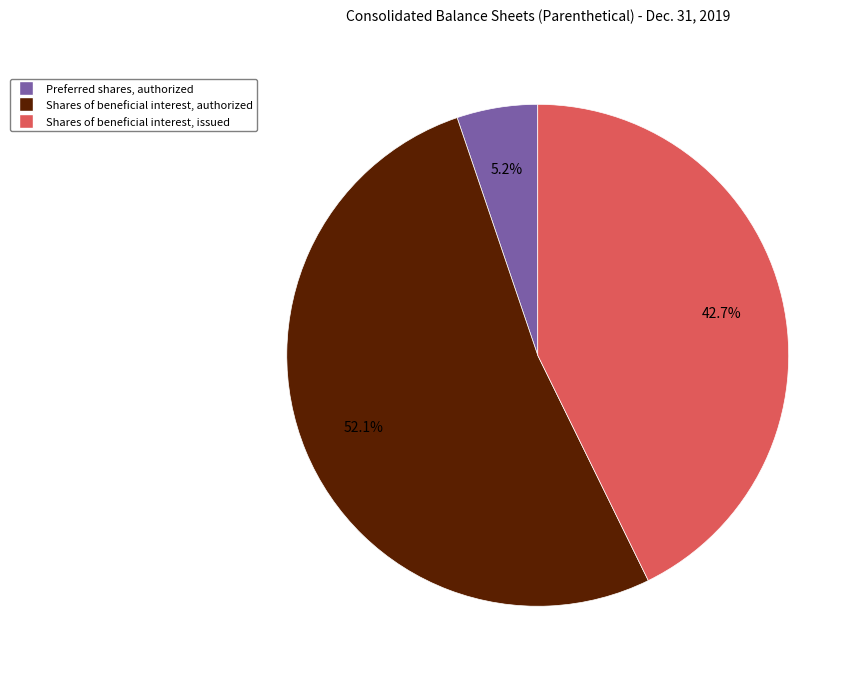

How many segments does this pie chart have?

3